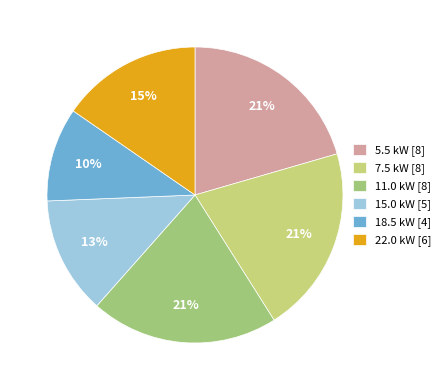

Count the number of slices in the pie.

6